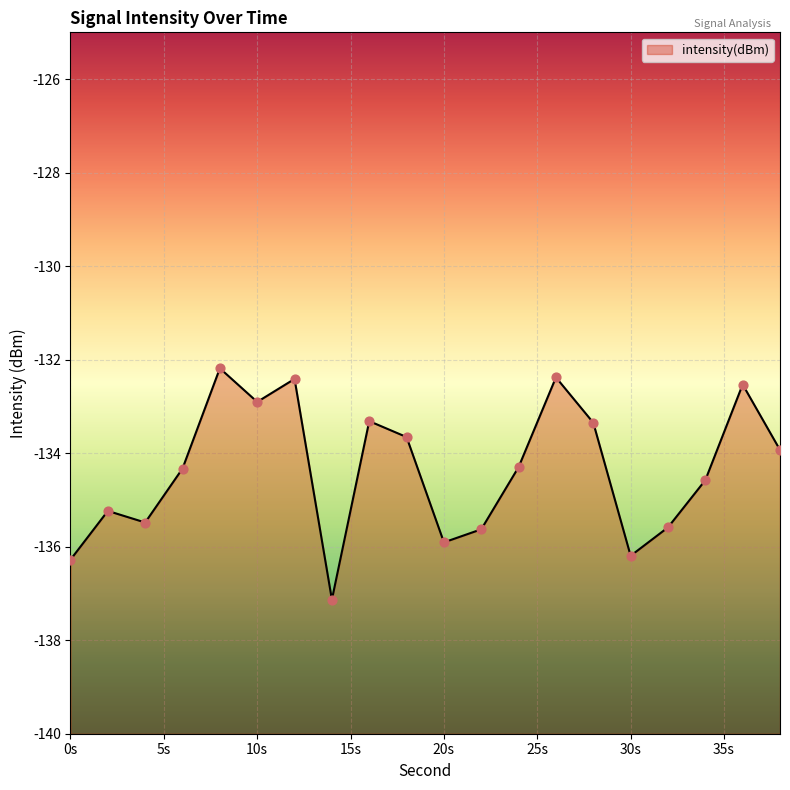

Between 34 and 38, which is larger?

38